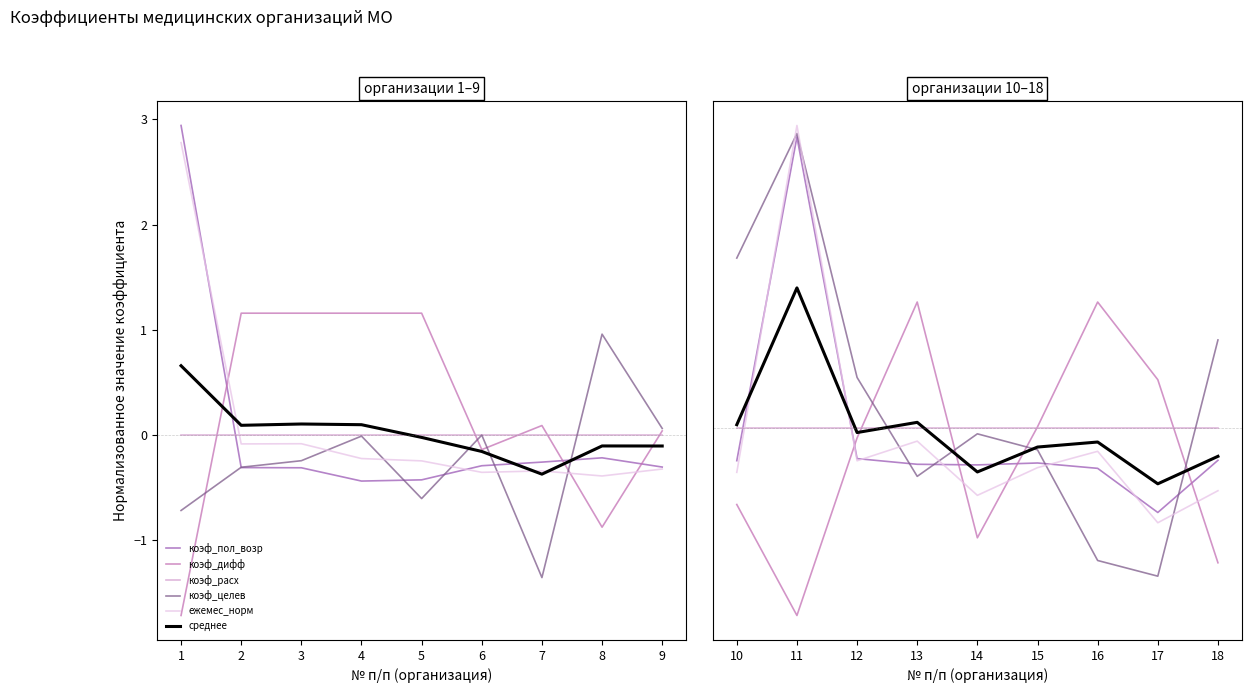

How many lines are shown in the chart?

6